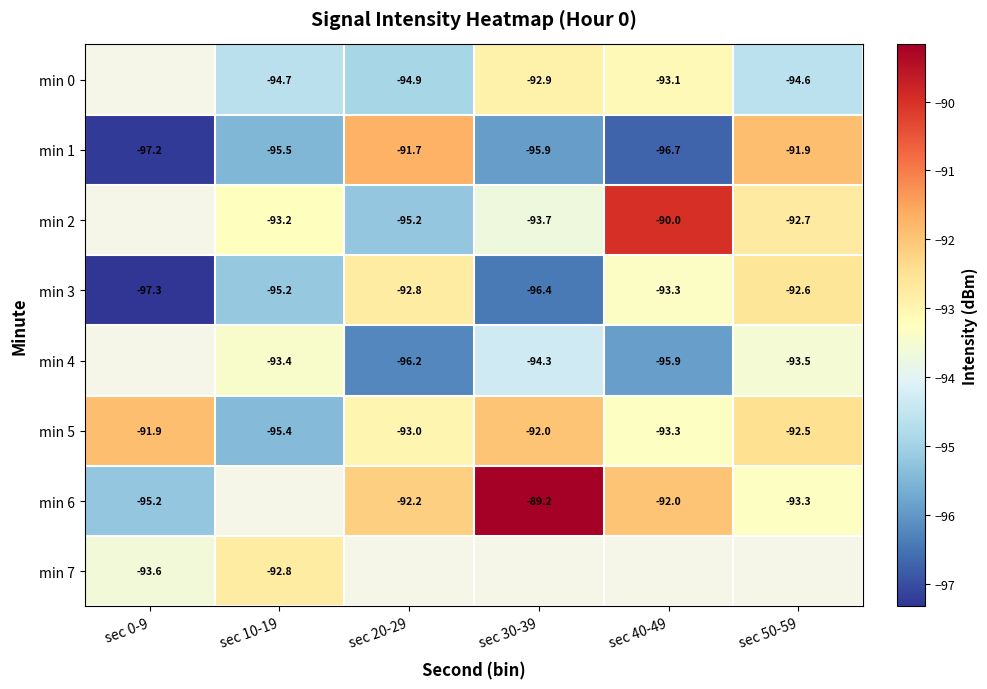

List the labels in order of min 2 value, largest first.

sec 0-9, sec 40-49, sec 50-59, sec 10-19, sec 30-39, sec 20-29